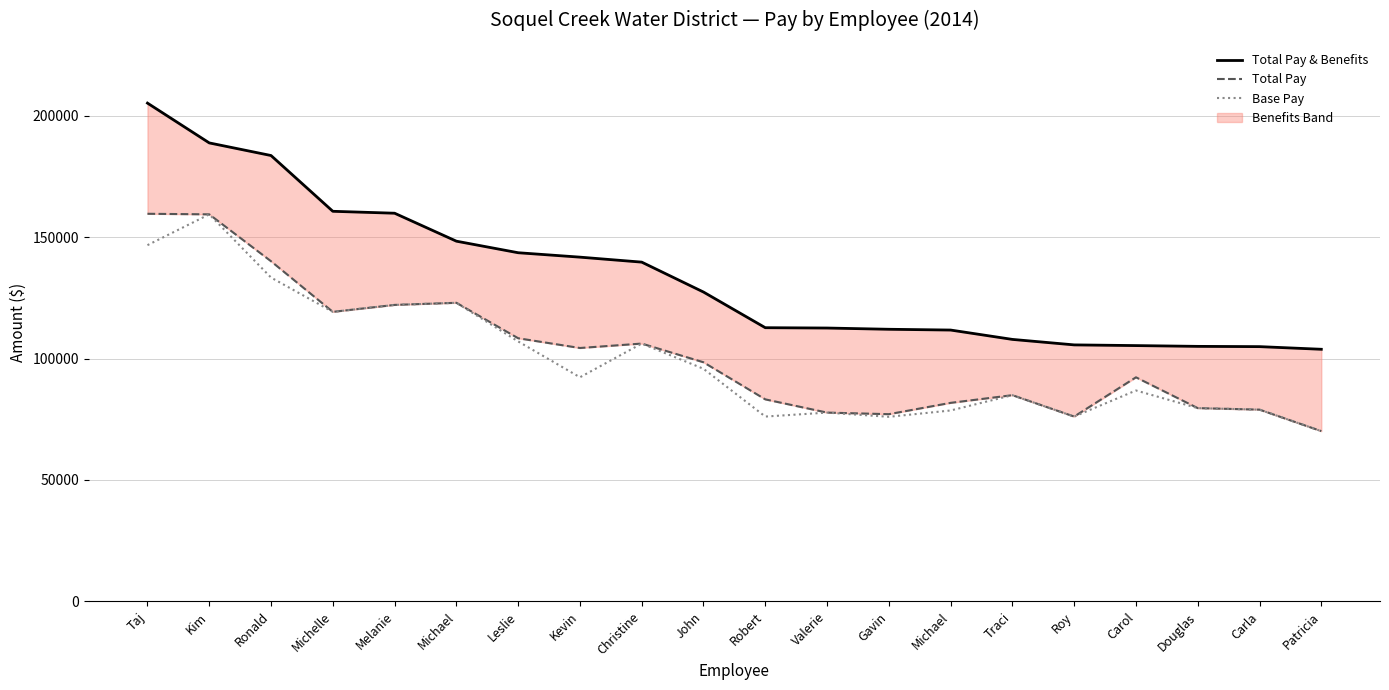

Reading left to right, list all the values displayed in this chart.

Total Pay & Benefits: Taj=205179.3	Kim=188788.1	Ronald=183592.9	Michelle=160630.0	Melanie=159839.9	Michael=148328.2	Leslie=143569.0	Kevin=141750.9	Christine=139699.9	John=127379.4	Robert=112701.3	Valerie=112564.2	Gavin=112051.9	Michael=111733.1	Traci=107880.2	Roy=105621.8	Carol=105335.5	Douglas=105012.6	Carla=104905.6	Patricia=103817.2
Total Pay: Taj=159607.0	Kim=159374.8	Ronald=140060.1	Michelle=119223.0	Melanie=122086.2	Michael=122955.1	Leslie=108357.1	Kevin=104342.5	Christine=106162.3	John=98460.2	Robert=83191.9	Valerie=77743.4	Gavin=77090.6	Michael=81755.5	Traci=84919.8	Roy=76112.4	Carol=92272.4	Douglas=79584.7	Carla=78964.1	Patricia=70111.6
Base Pay: Taj=146687.0	Kim=159374.8	Ronald=133351.4	Michelle=119223.0	Melanie=122086.2	Michael=122955.1	Leslie=107044.5	Kevin=92282.9	Christine=106162.3	John=95780.4	Robert=76112.8	Valerie=77743.4	Gavin=76007.4	Michael=78614.6	Traci=84919.8	Roy=76112.4	Carol=86851.3	Douglas=79584.7	Carla=78964.1	Patricia=70111.6